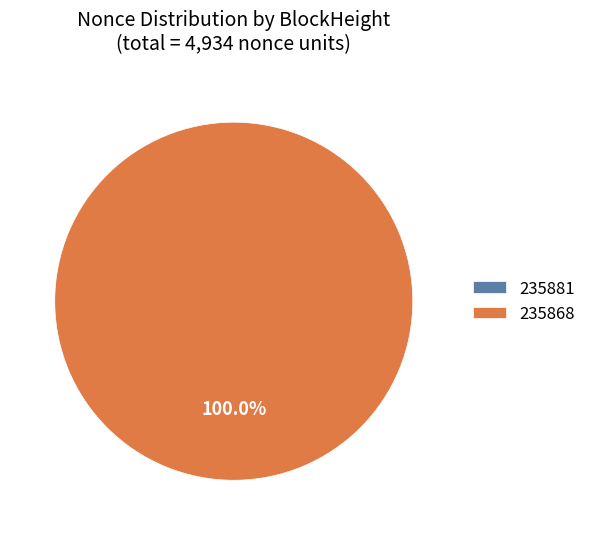

What percentage is NOT represented by 235881?

100.0%